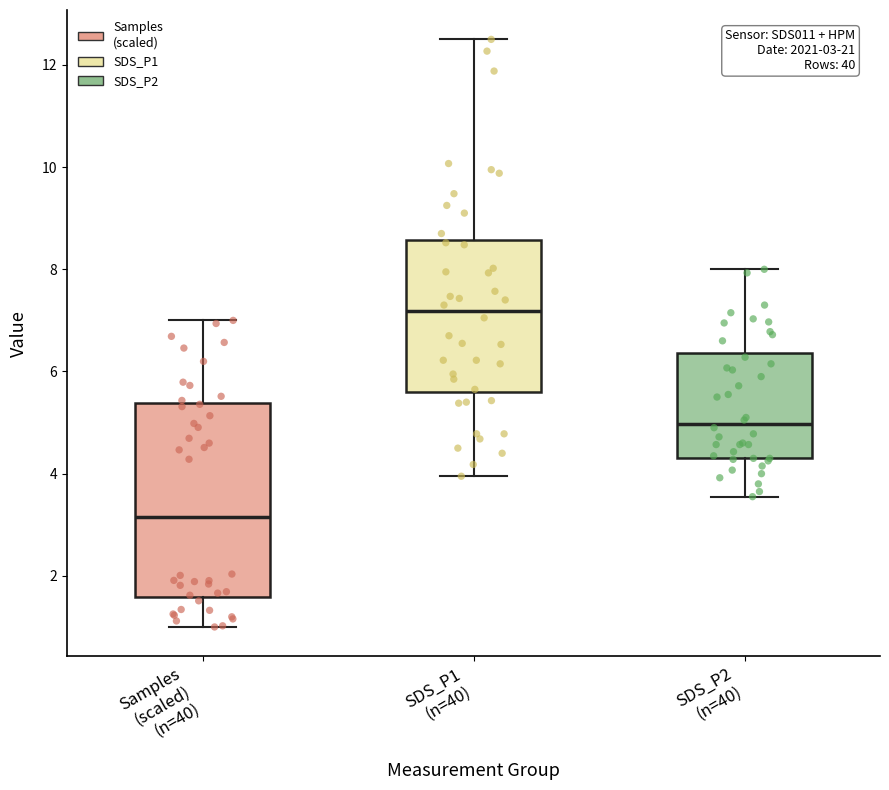

Which box's median line is the highest?

SDS_P1 (n=40)